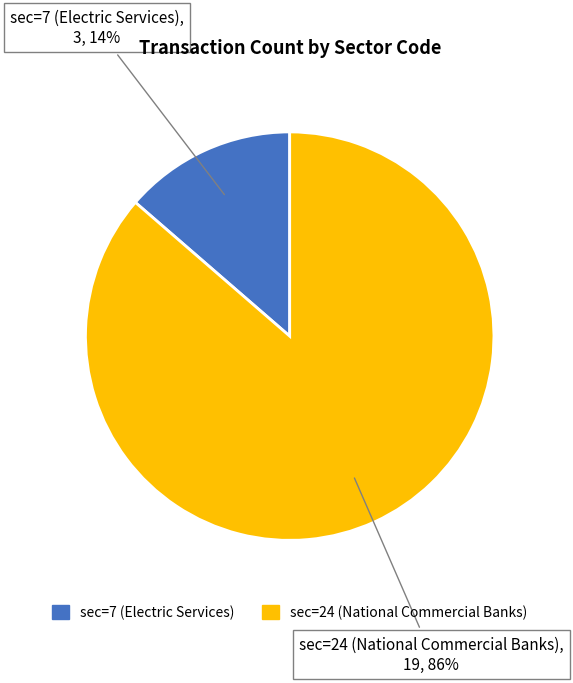

Which category accounts for the majority?

sec=24 (National Commercial Banks)